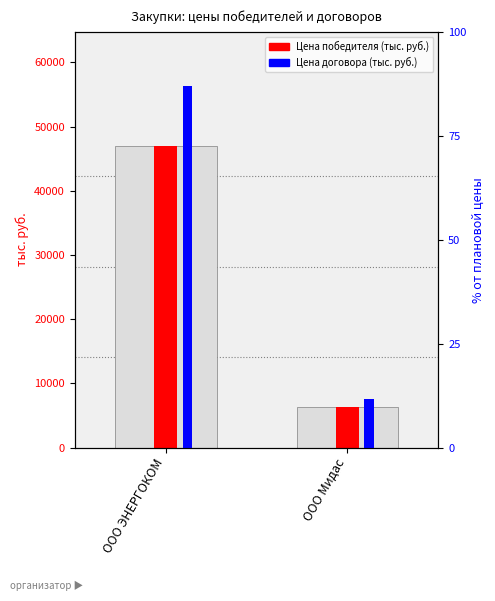

How many data points does each series have?

2